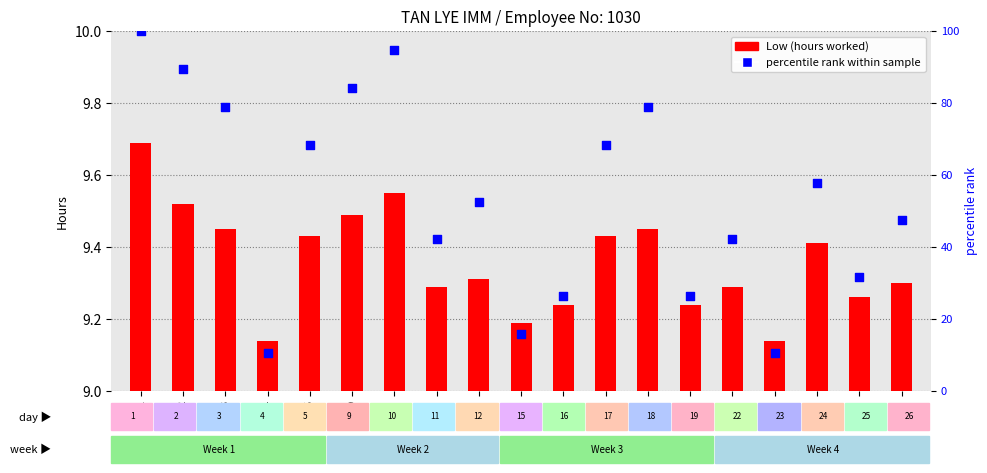

What are all the series names shown in the legend?

Low (hours worked), percentile rank within sample